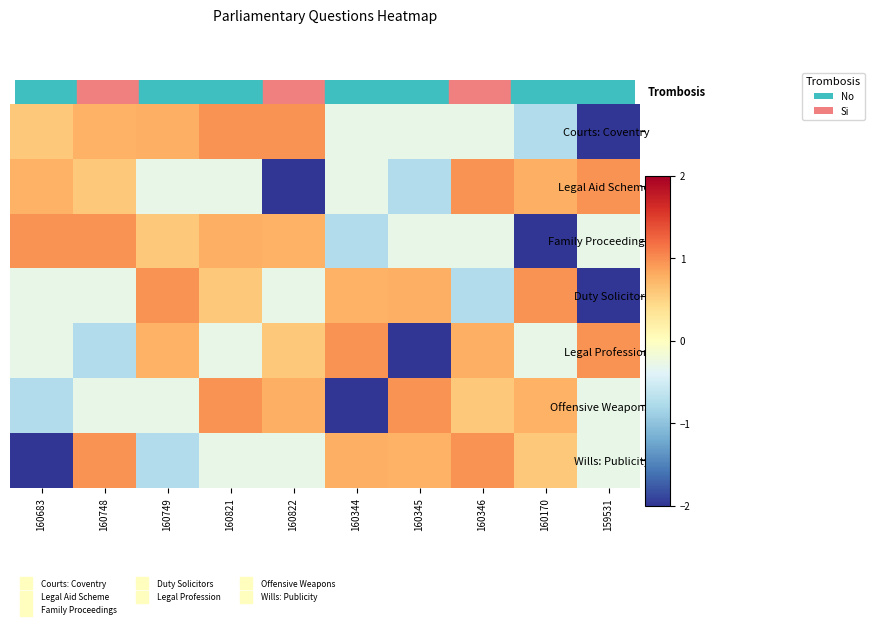

List the series in order of their peak value, lowest first.

Wills: Publicity, Courts: Coventry, Legal Aid Scheme, Duty Solicitors, Legal Profession, Offensive Weapons, Family Proceedings